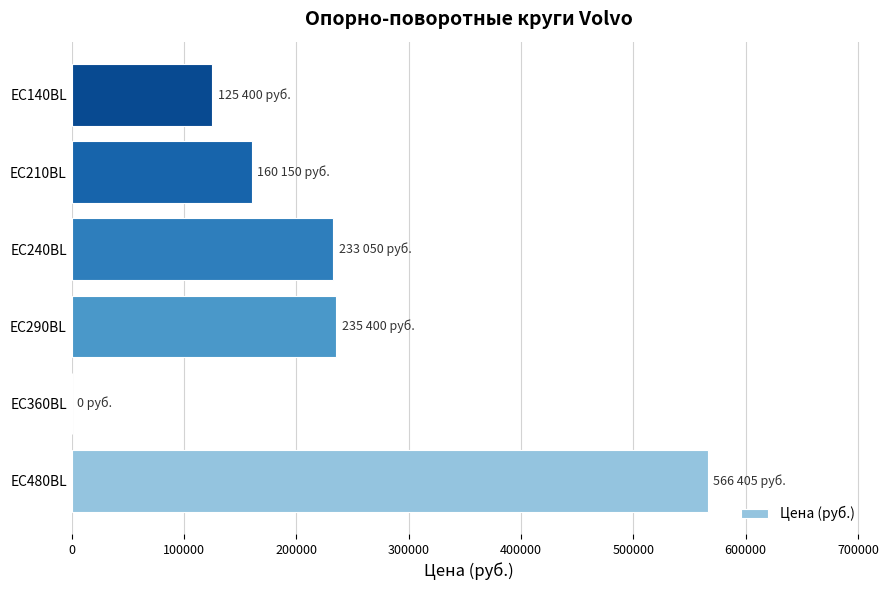

What is the sum of all values?

1320405